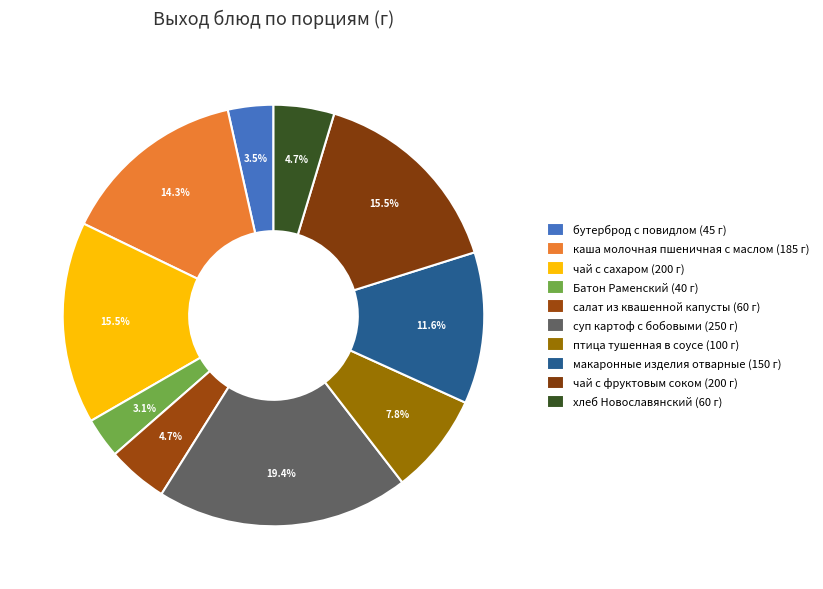

The макаронные изделия отварные slice represents 1% of the pie. True or false?

False